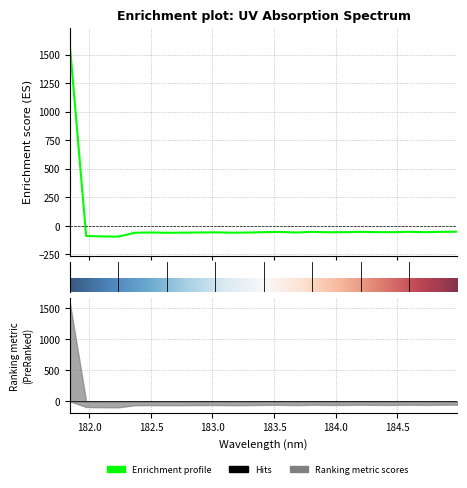

At which category does the chart reach its minimum across all series?

182.2359681898